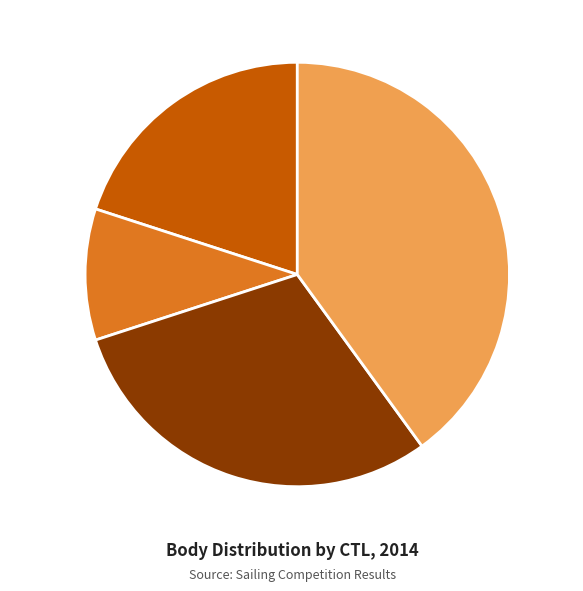

Is it true that 141907 is 10% of the pie?

True